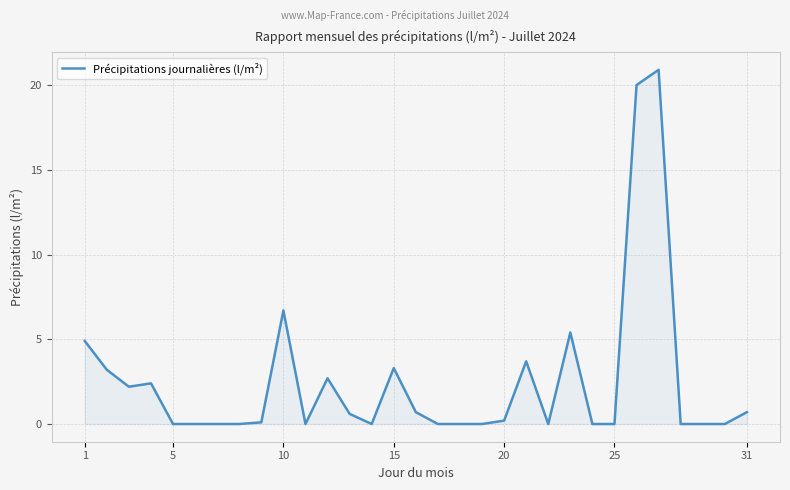

What is the maximum value shown in the chart?

20.9